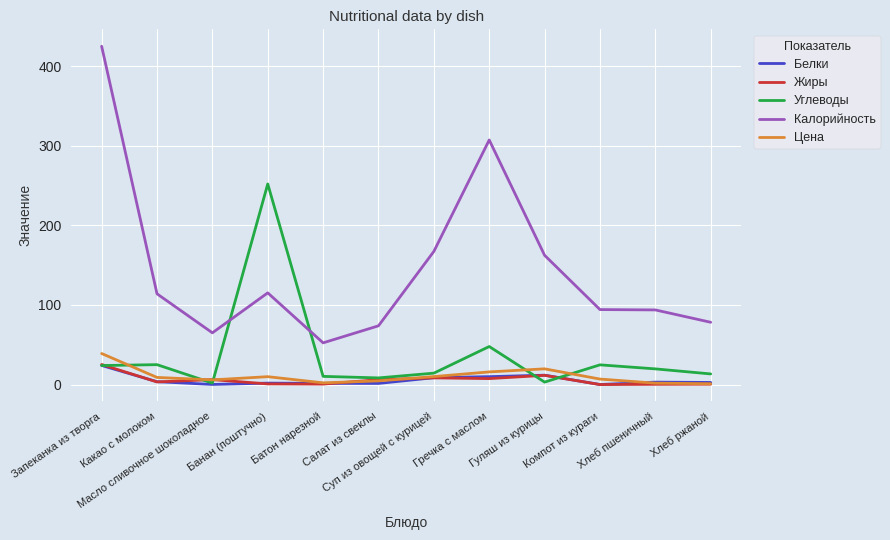

What is the maximum value for Белки?

24.0